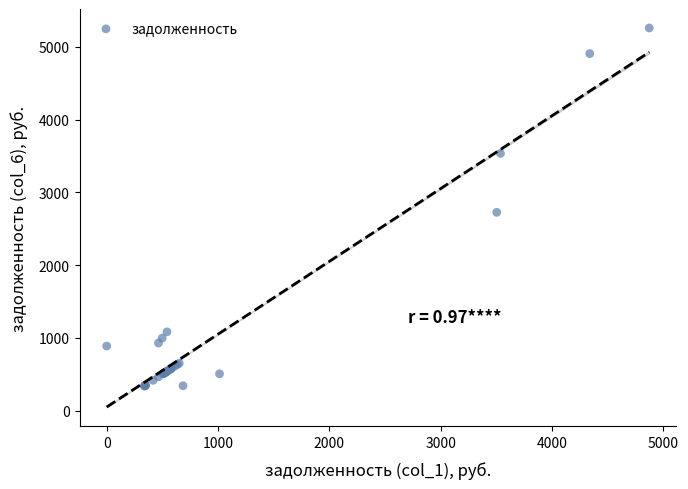

What Y value in the scatter plot is closest to 2799?

2726.4